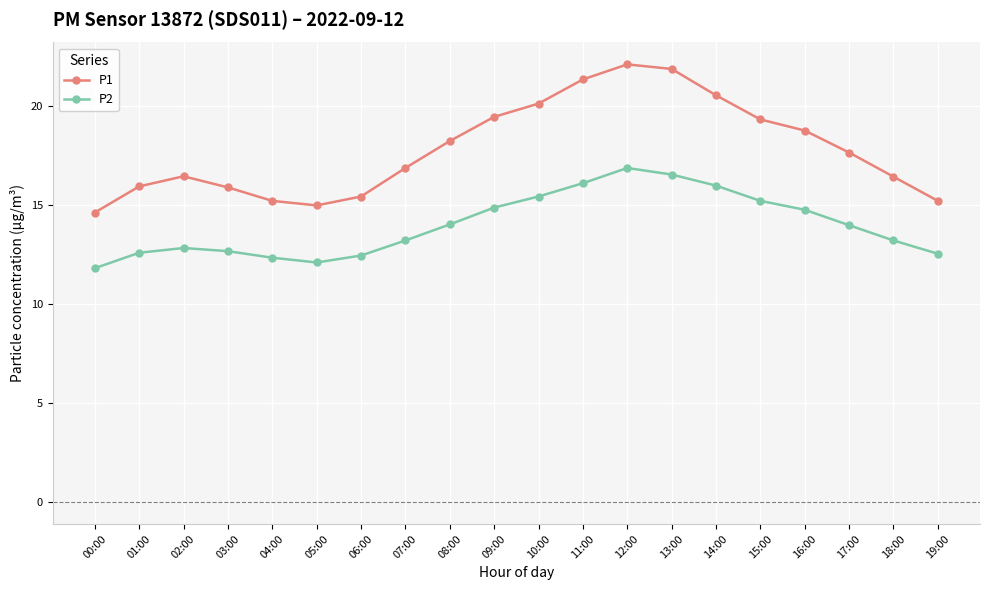

What is the label of the 11th point from the left?

10:00